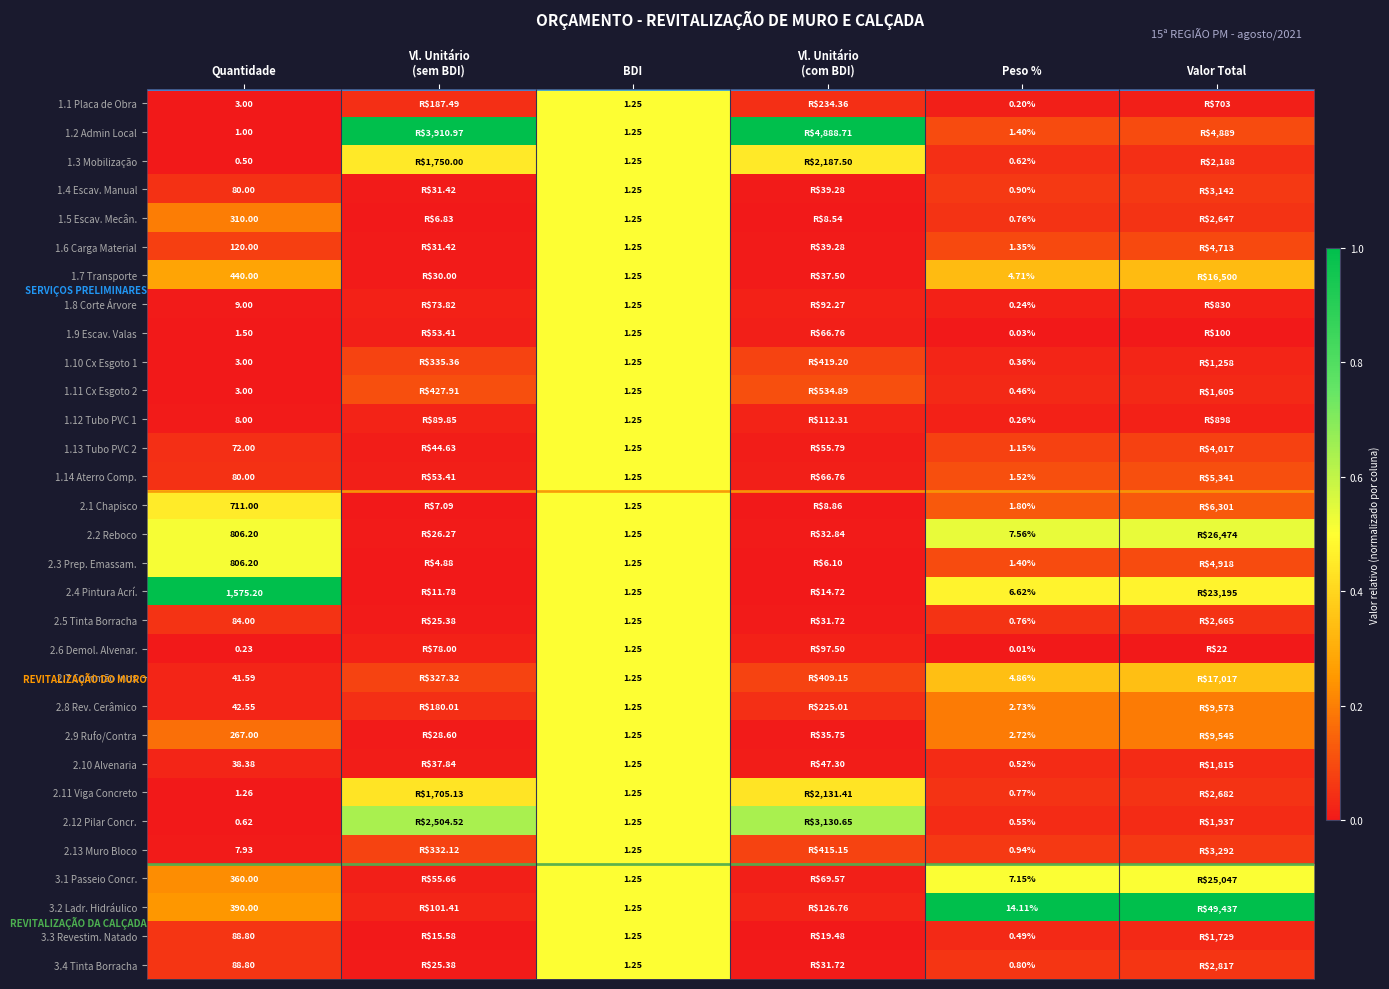

Which series changed the most between BDI and Vl. Unitário (com BDI)?

1.2 Admin Local